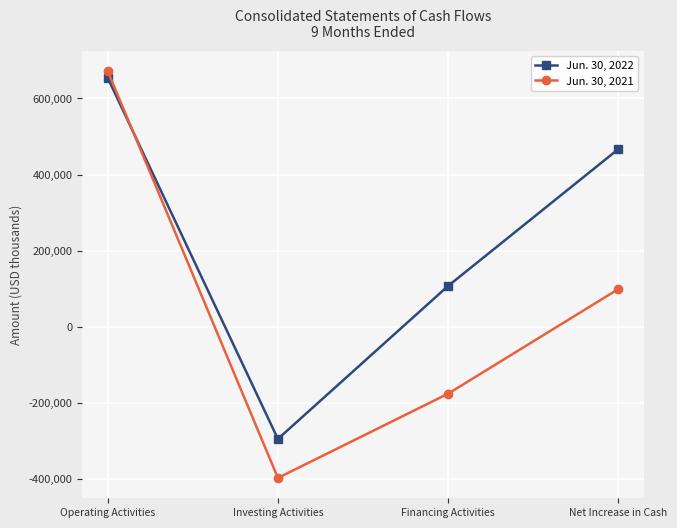

Which category has the lowest value in the Jun. 30, 2021 series?

Investing Activities